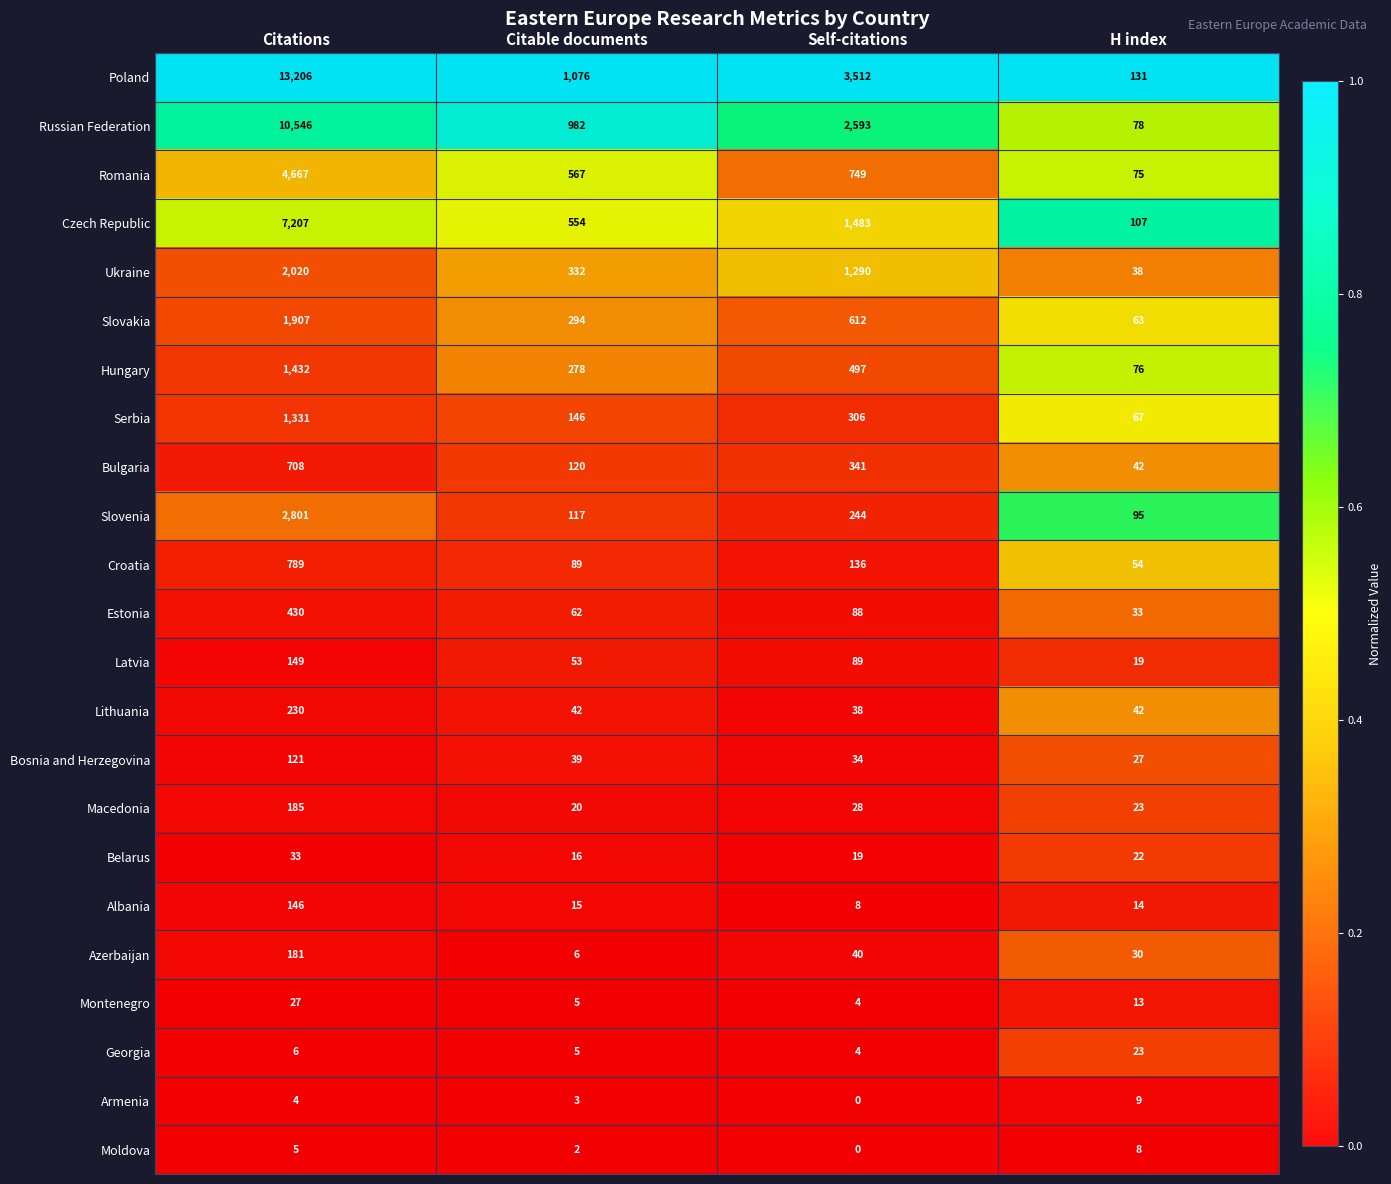

Where is Moldova nearest to the value 4?

Citations